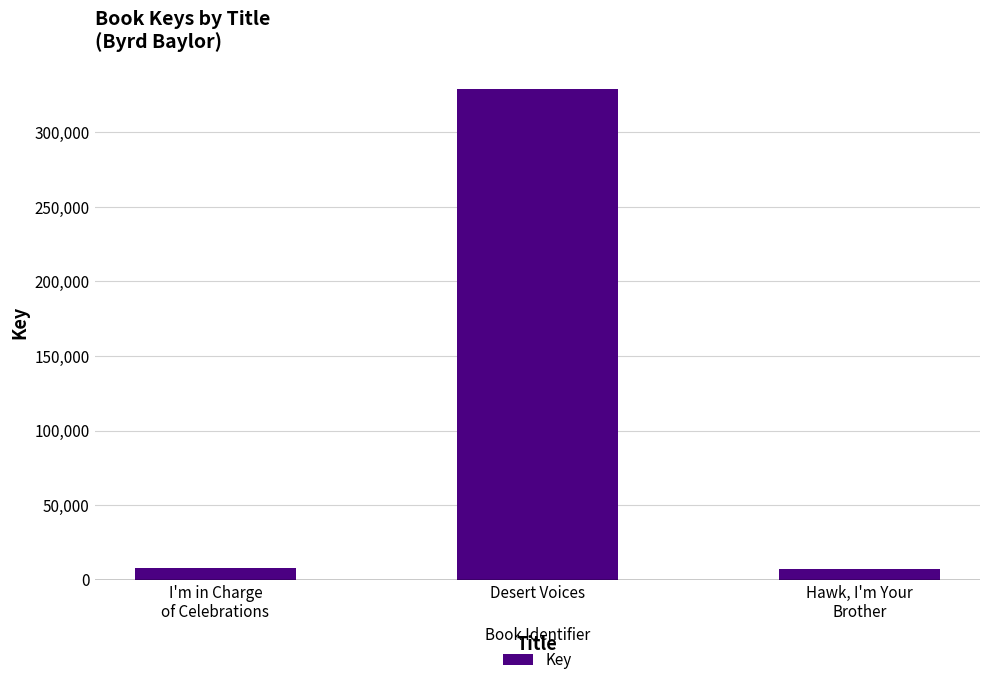

How many data points does each series have?

3